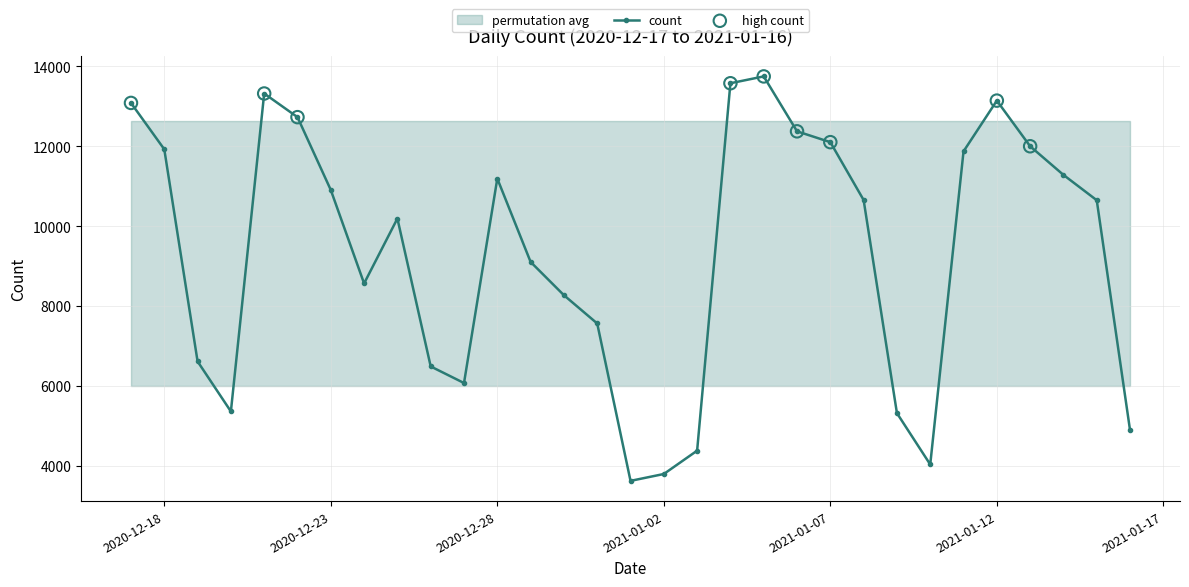

What is the change in value from 2020-12-22 to 2021-01-15?

-2080